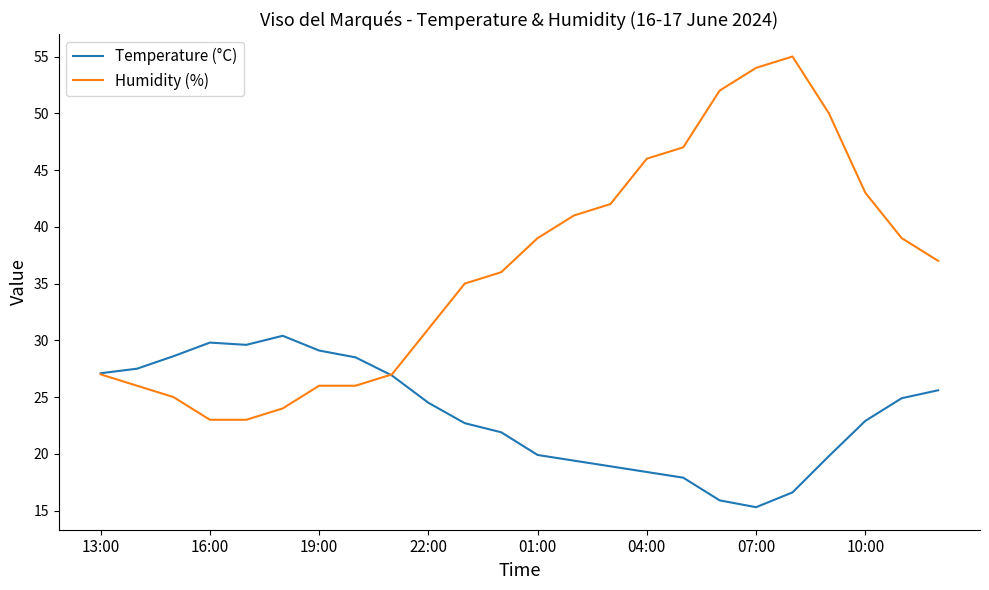

What is the highest value of the Temperature (°C) series?

30.4